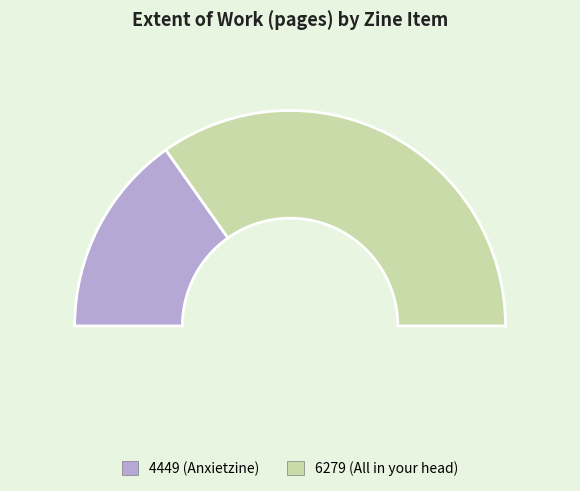

Rank the categories by value from lowest to highest.

4449 (Anxietzine), 6279 (All in your head)